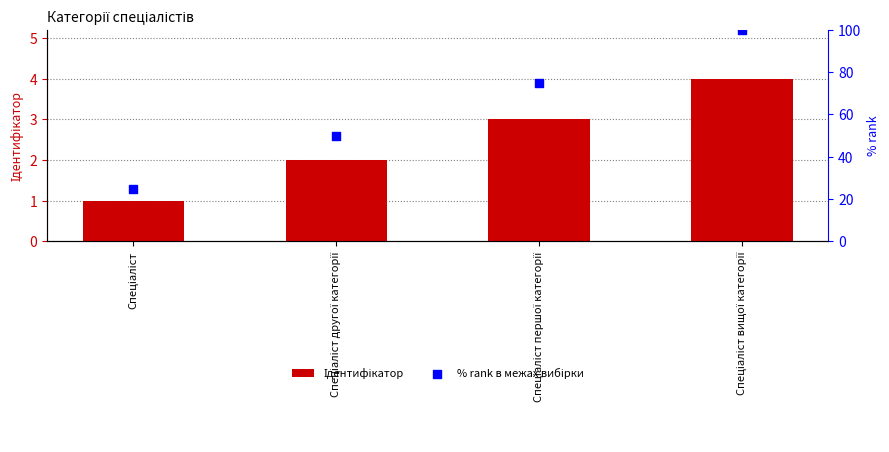

At how many categories does at least one series exceed 64?

2